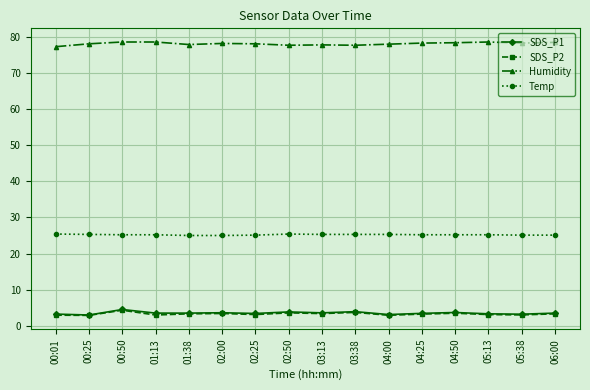

What is the label of the 8th point from the left?

02:50